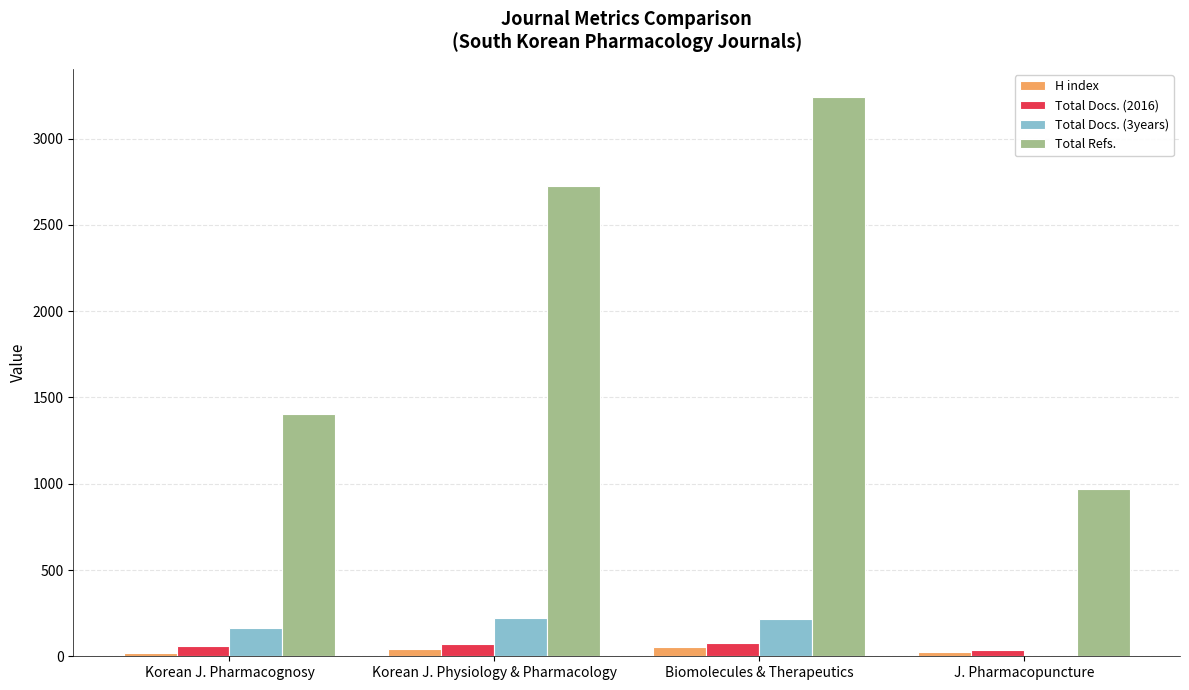

Where is Total Refs. nearest to the value 2104?

Korean J. Physiology & Pharmacology